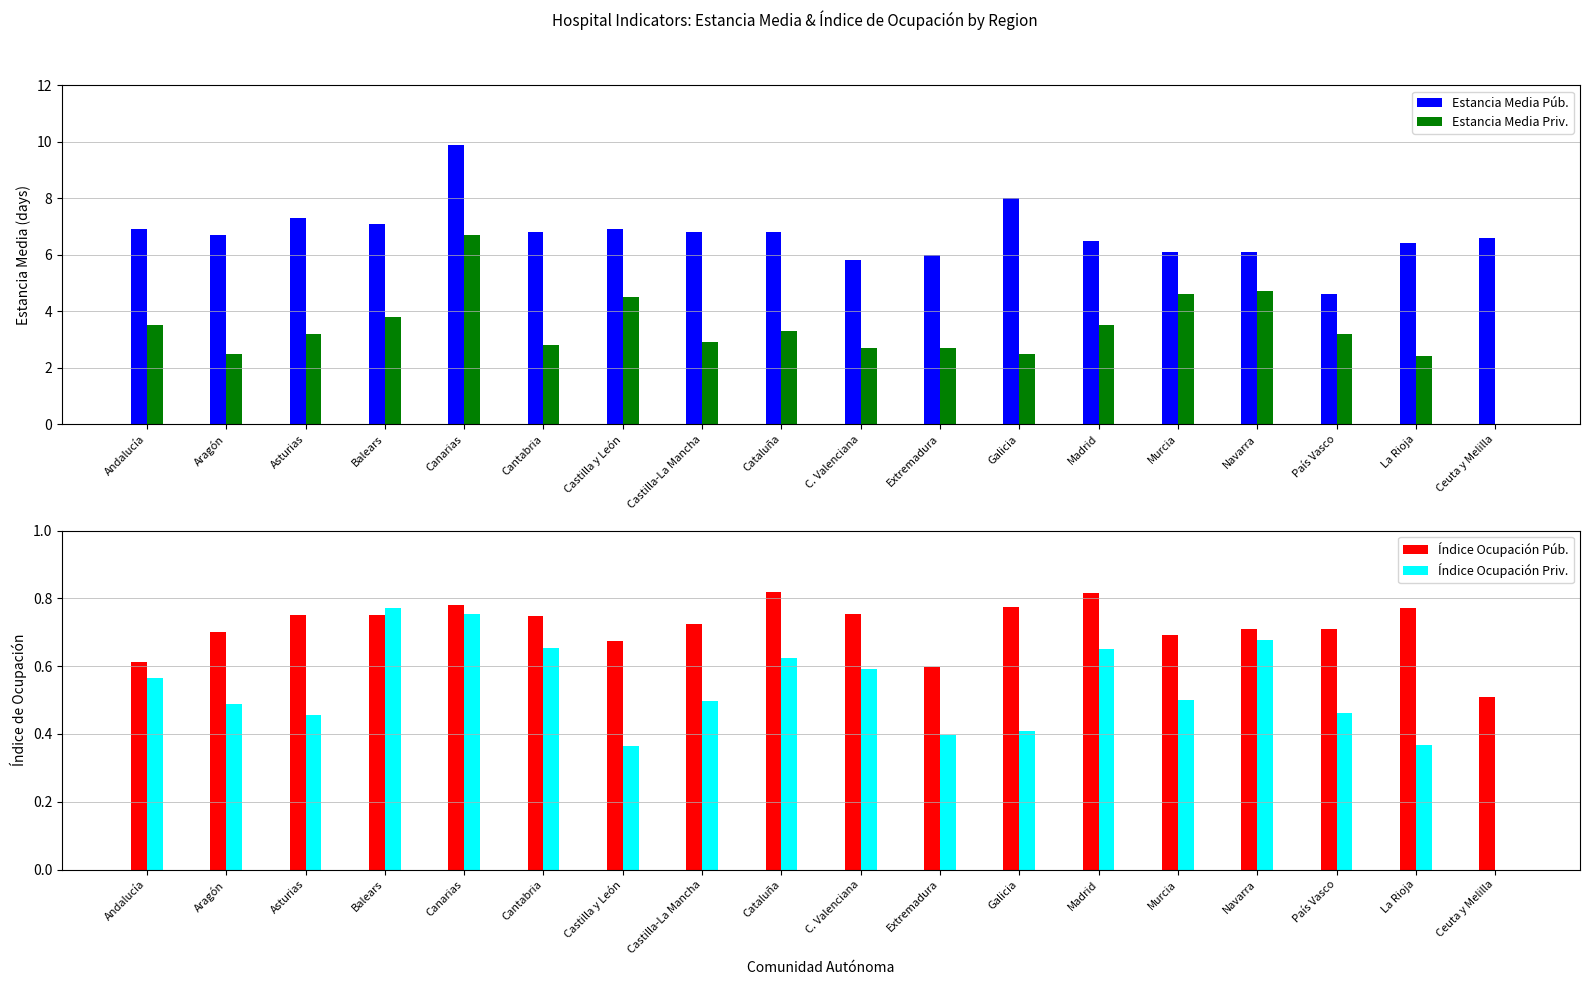

What is the total value across all series at Galicia?

11.7